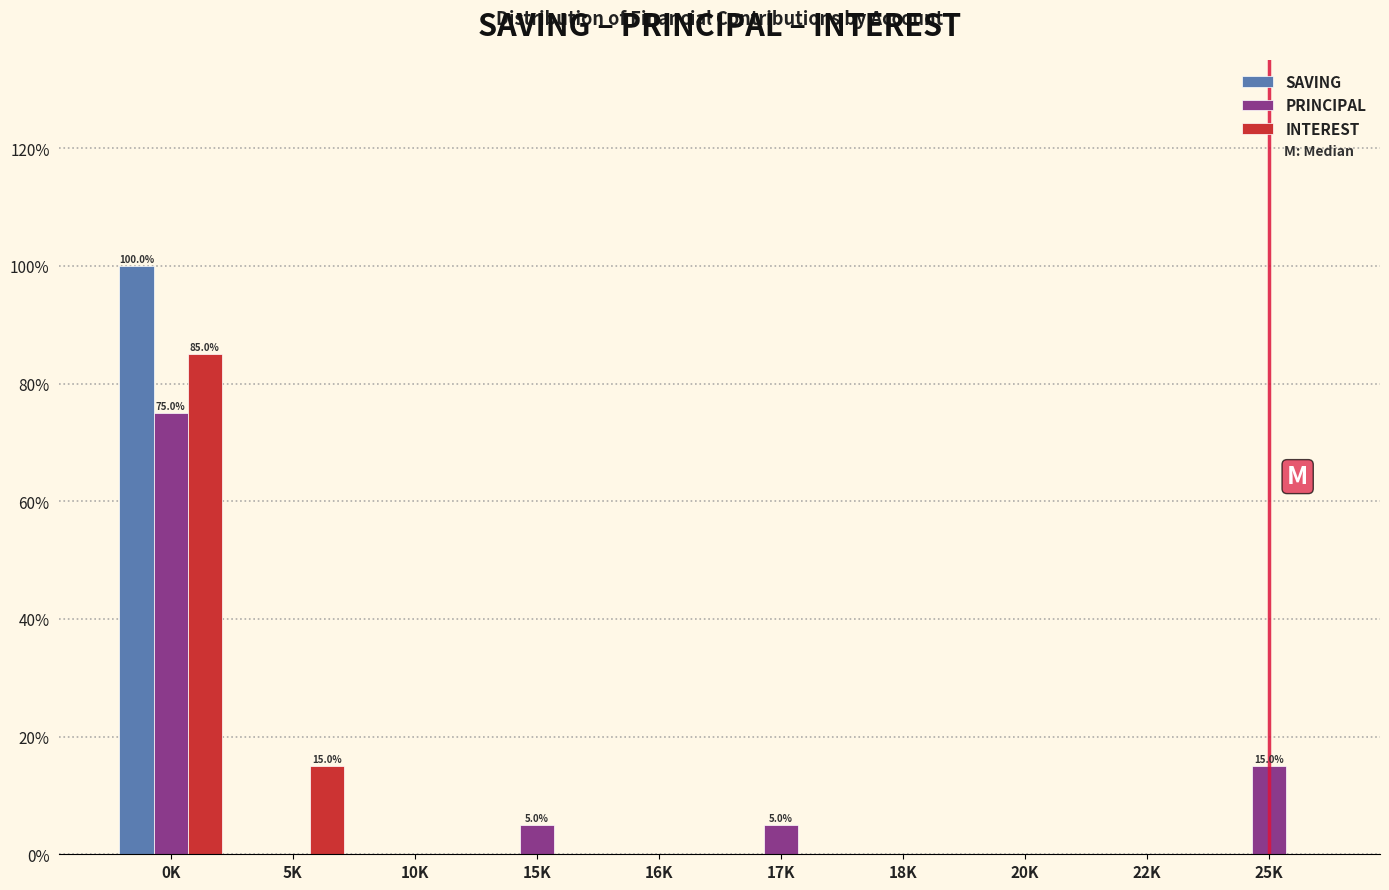

Reading right to left, what are all the values shown in this chart?

SAVING: 25K=0	22K=0	20K=0	18K=0	17K=0	16K=0	15K=0	10K=0	5K=0	0K=100
PRINCIPAL: 25K=15	22K=0	20K=0	18K=0	17K=5	16K=0	15K=5	10K=0	5K=0	0K=75
INTEREST: 25K=0	22K=0	20K=0	18K=0	17K=0	16K=0	15K=0	10K=0	5K=15	0K=85